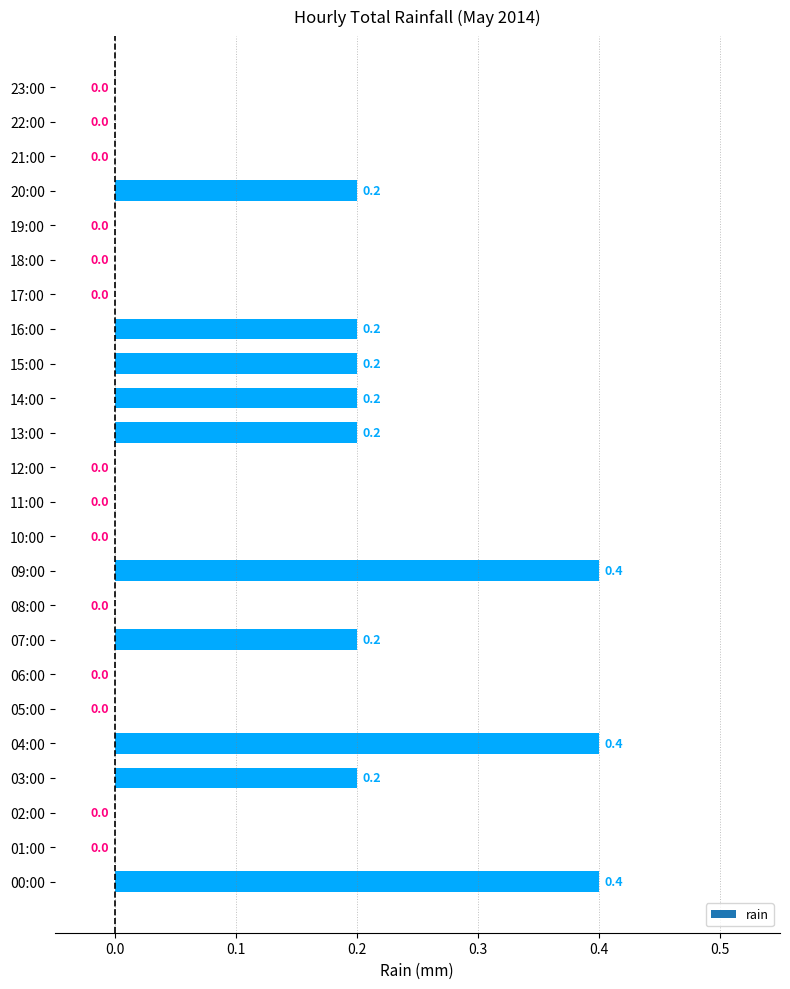

The chart shows a value of 2.0 at 23:00. True or false?

False